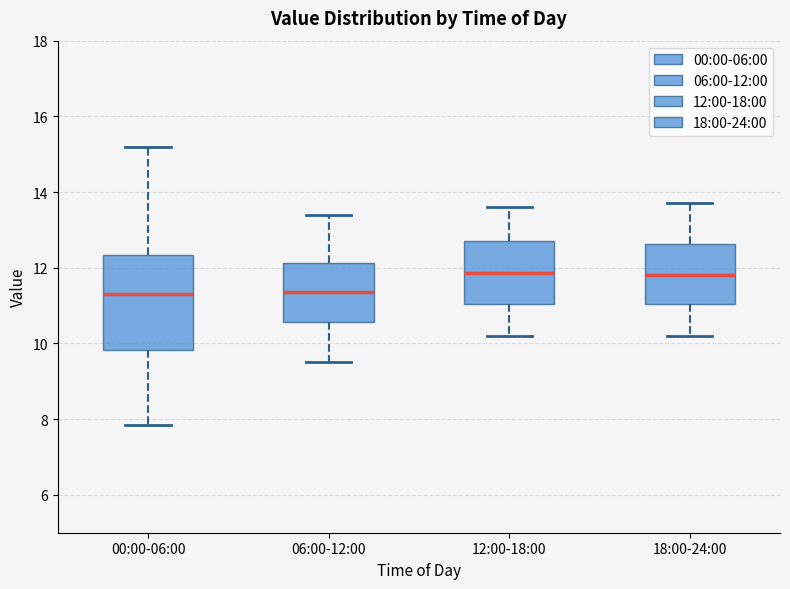

Reading left to right, read every box against the y-axis: the position of its median line, the range the box covers, and the ends of its whiskers. The values are not printed on the chart, so give them approximately, as read against the axis.

00:00-06:00: median 11.4, box 9.8 to 12.4, whiskers 7.8 to 15.2
06:00-12:00: median 11.4, box 10.6 to 12.2, whiskers 9.6 to 13.4
12:00-18:00: median 11.8, box 11.0 to 12.8, whiskers 10.2 to 13.6
18:00-24:00: median 11.8, box 11.0 to 12.6, whiskers 10.2 to 13.8